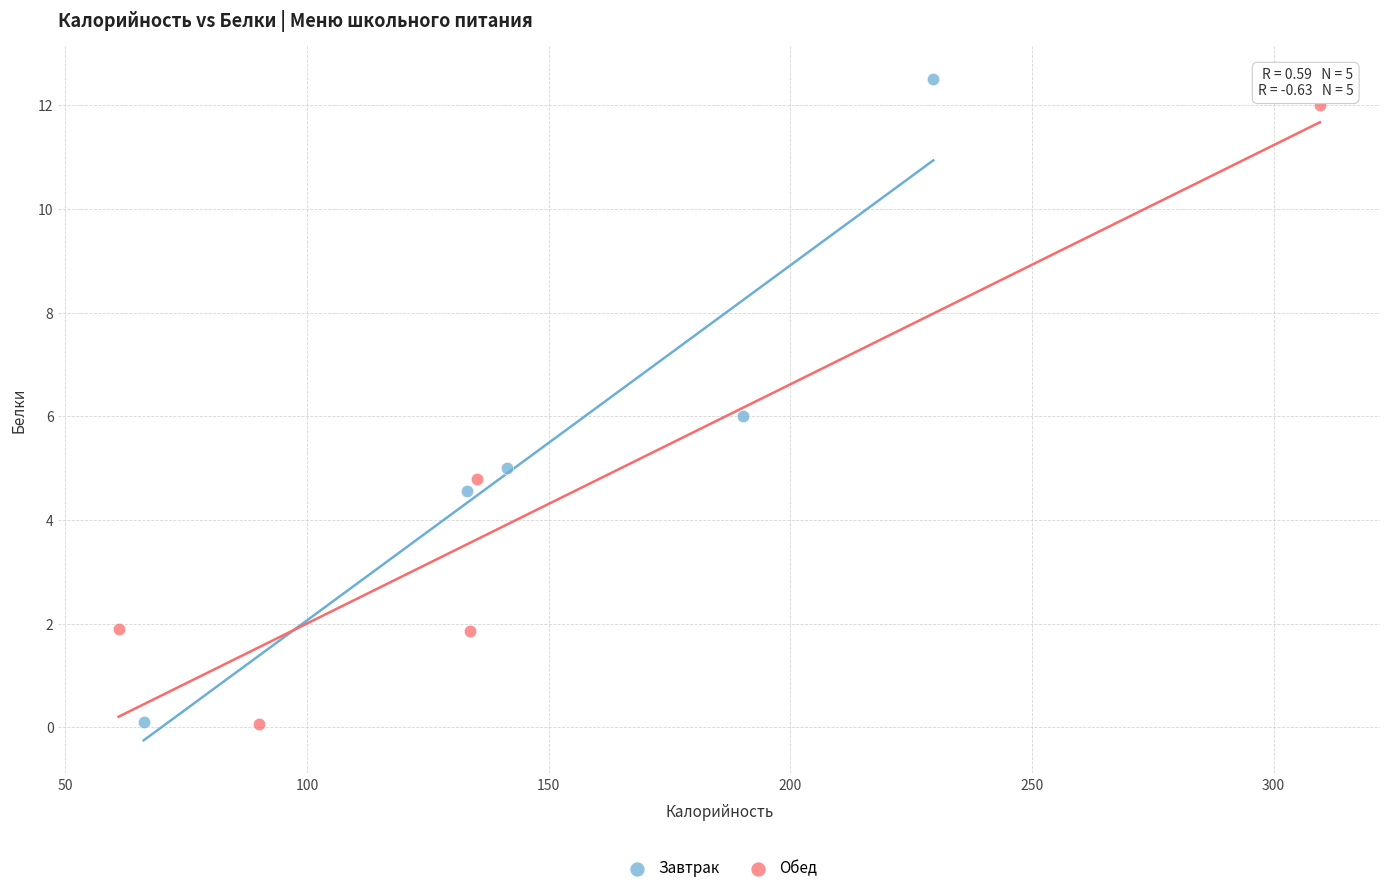

Which series contains the highest Y value?

Завтрак